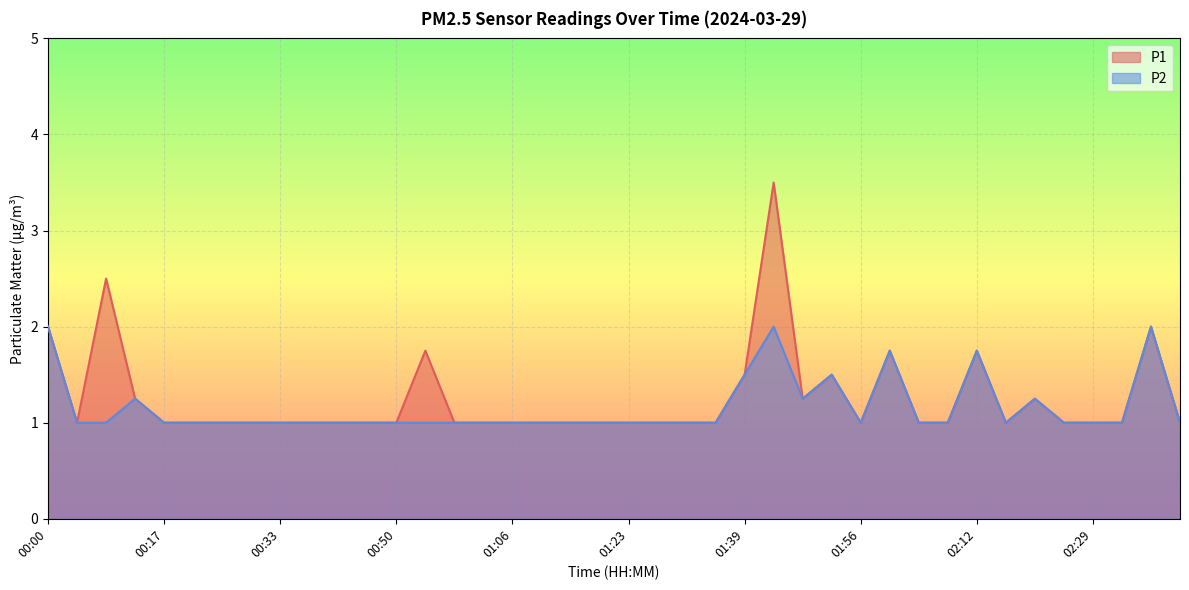

Does the chart display data point markers on the line(s)?

No